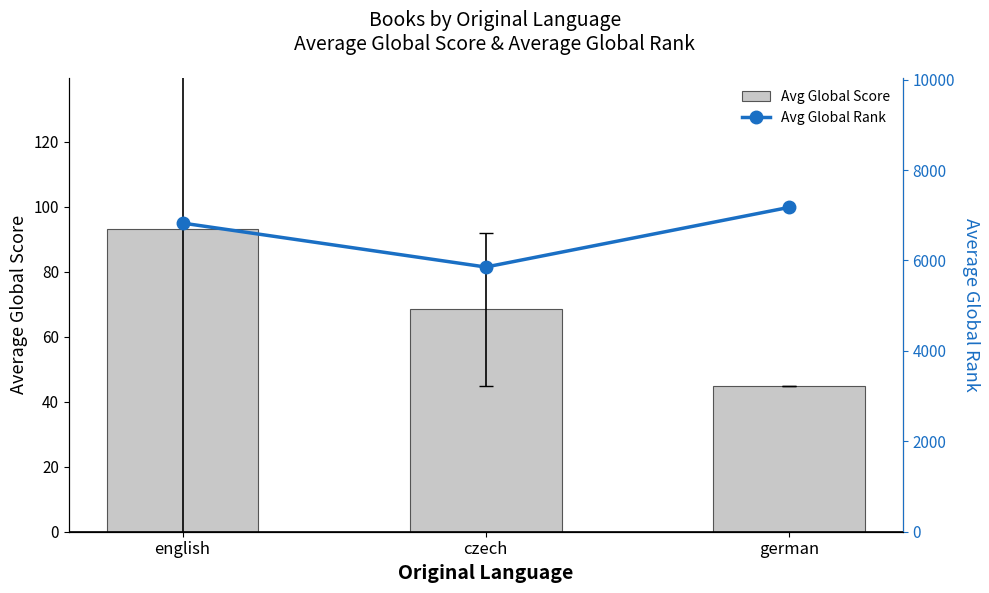

What is the difference between the Avg Global Score values at english and czech?

24.7